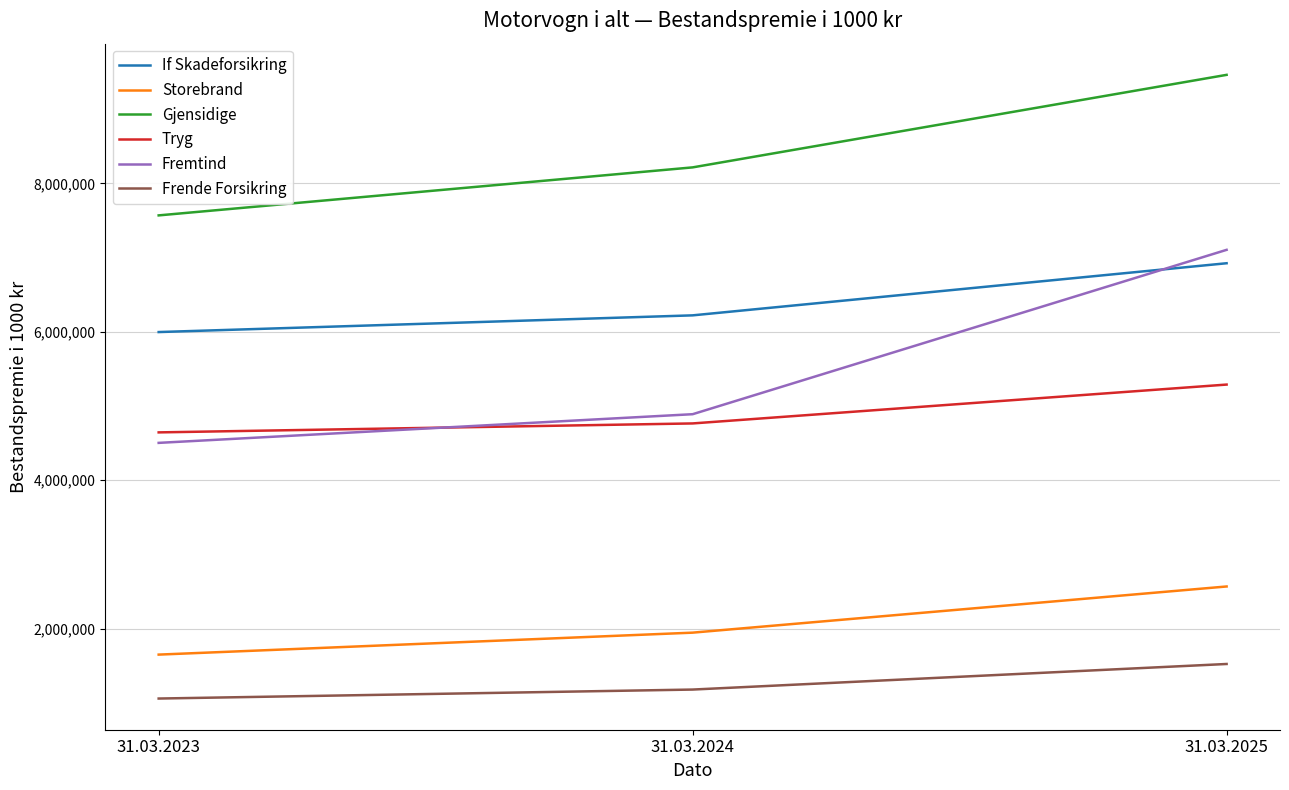

Rank the categories by Gjensidige value from lowest to highest.

31.03.2023, 31.03.2024, 31.03.2025